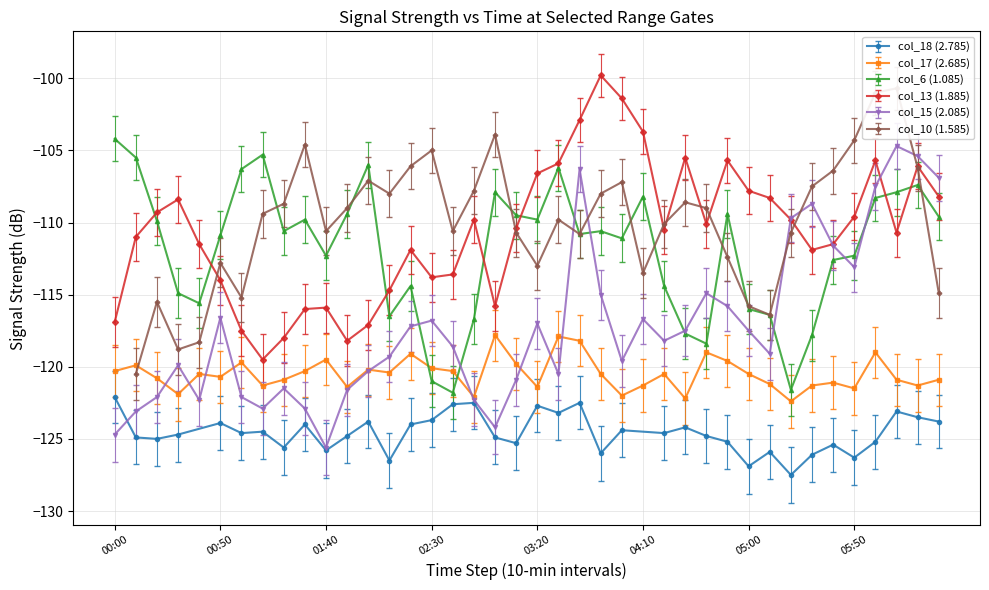

What is the maximum value for col_17 (2.685)?

-117.8